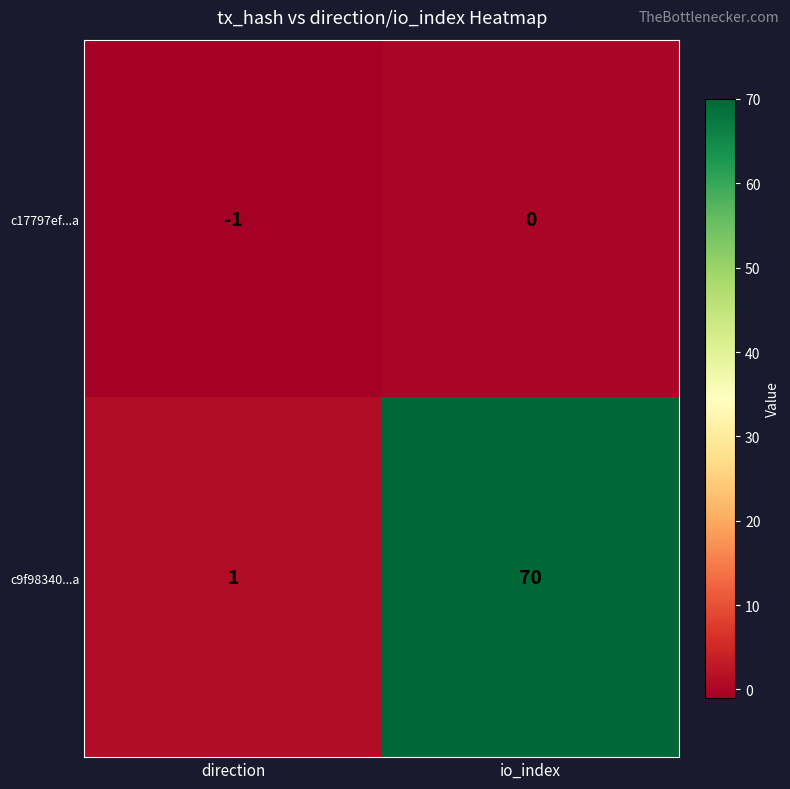

How many data points does each series have?

2